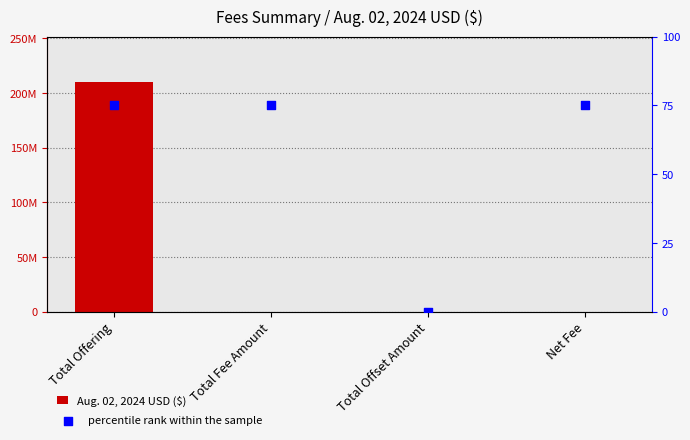

Which series has the widest spread of Y values?

Aug. 02, 2024 USD ($)